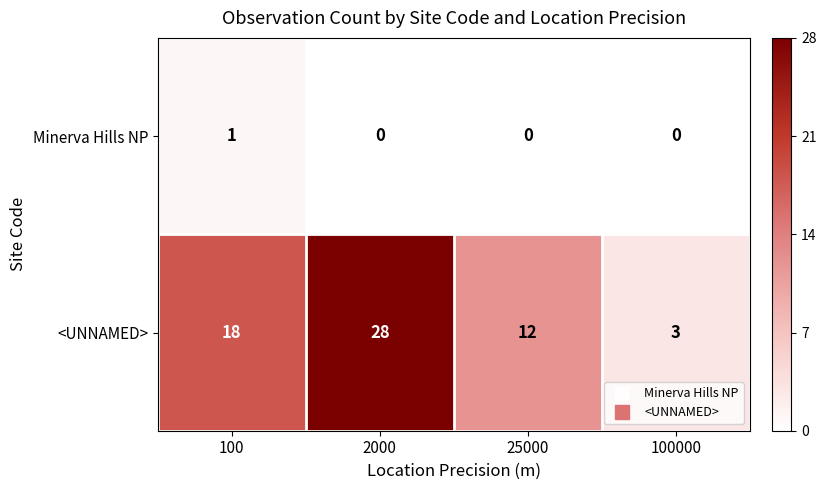

Count the number of data series in this chart.

2